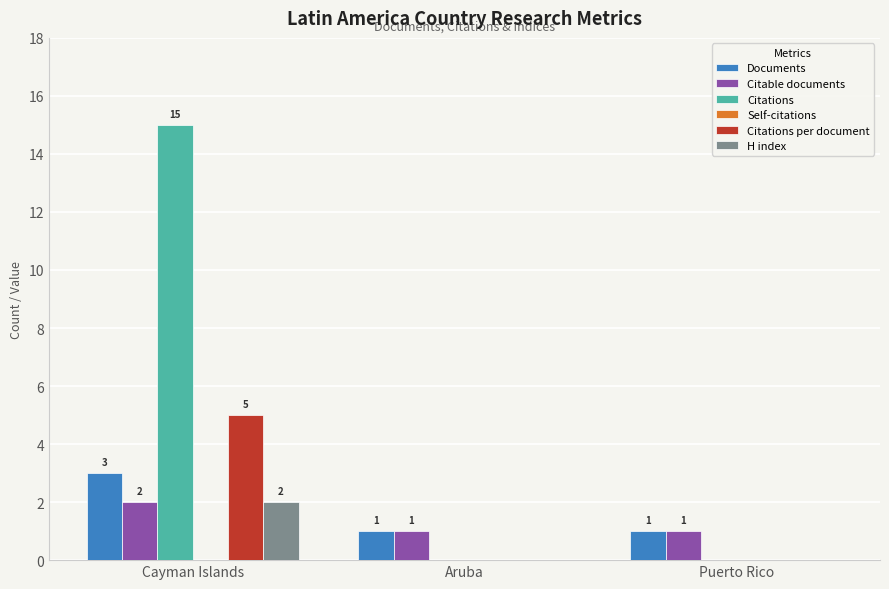

The Citations series shows 8 at Cayman Islands. True or false?

False